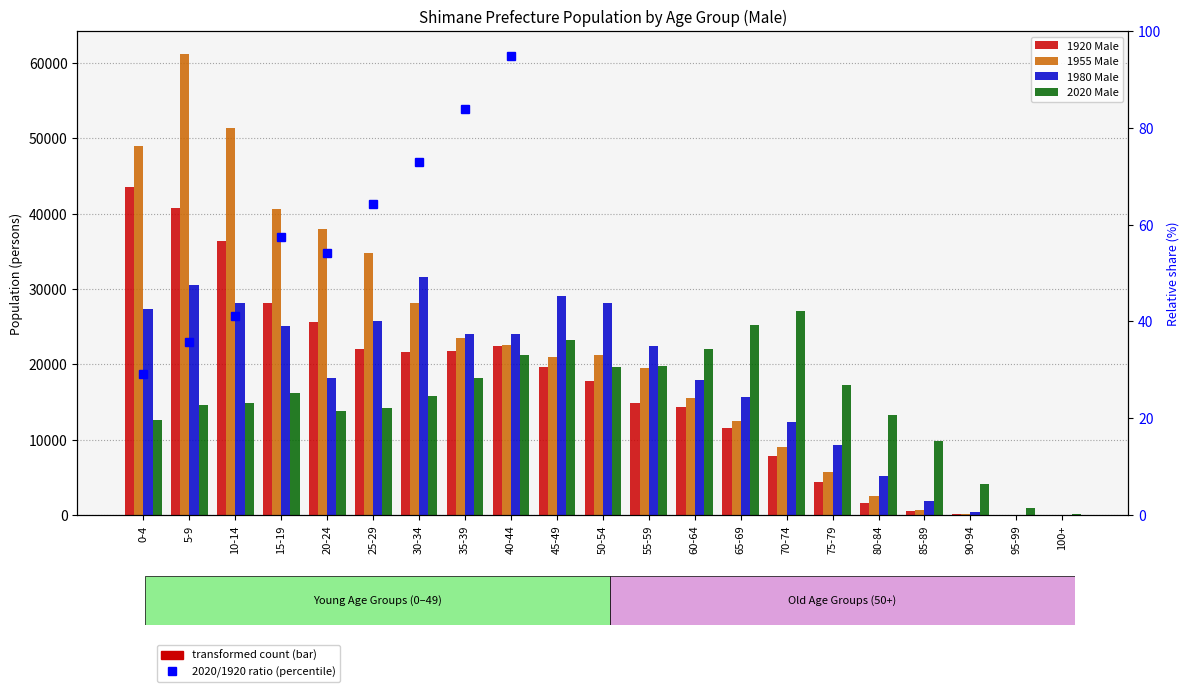

What is the spread (max minus min) of values at 0-4?

48925.9